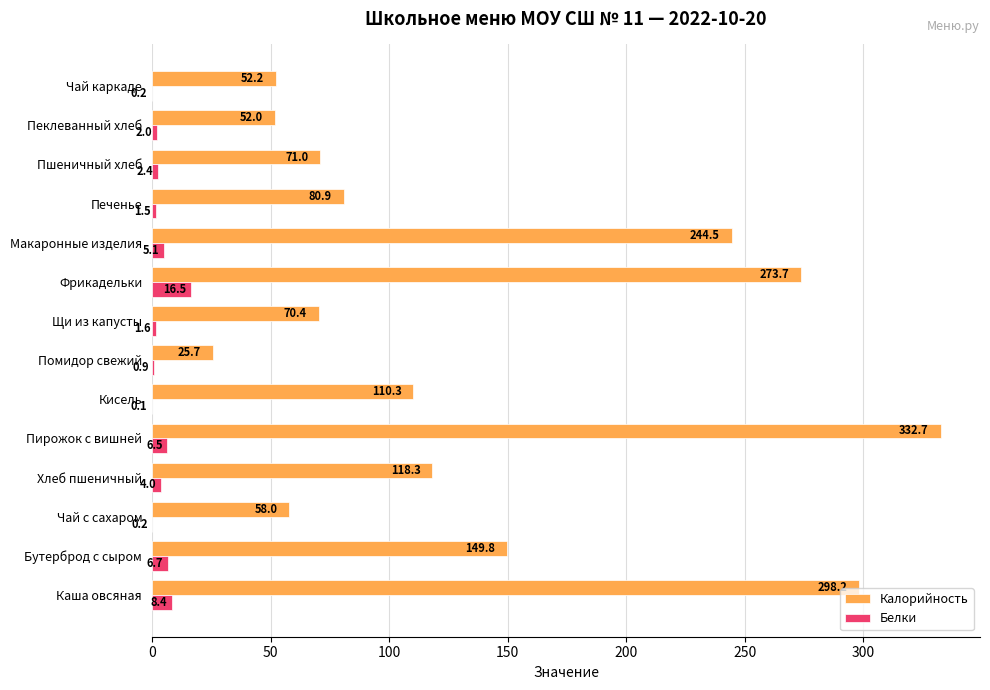

Where is Калорийность nearest to the value 179?

Бутерброд с сыром